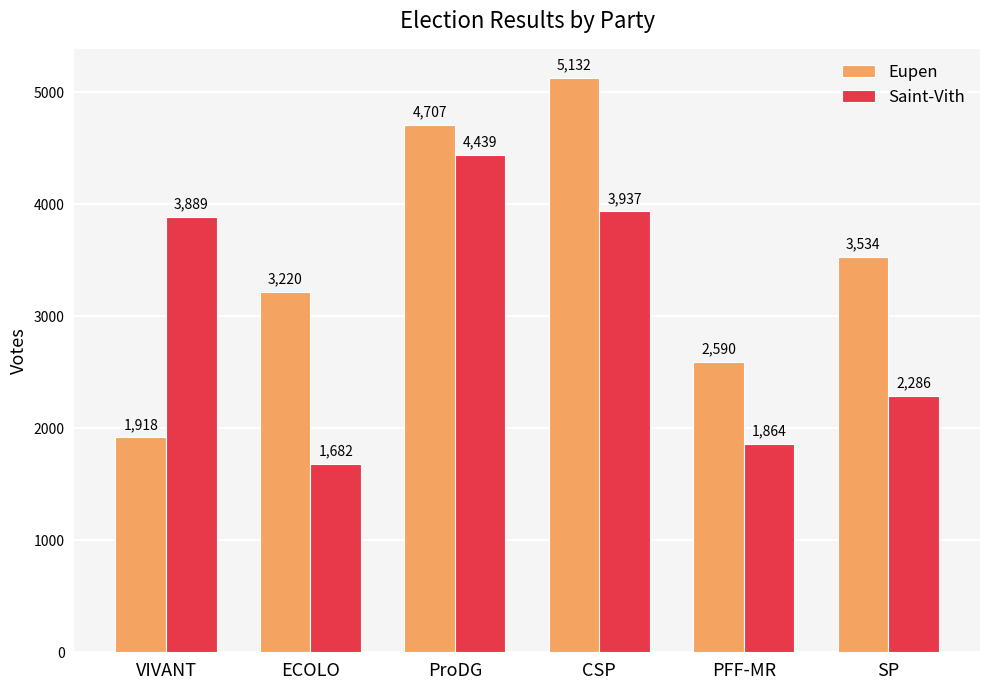

How many bars are there in each group?

2